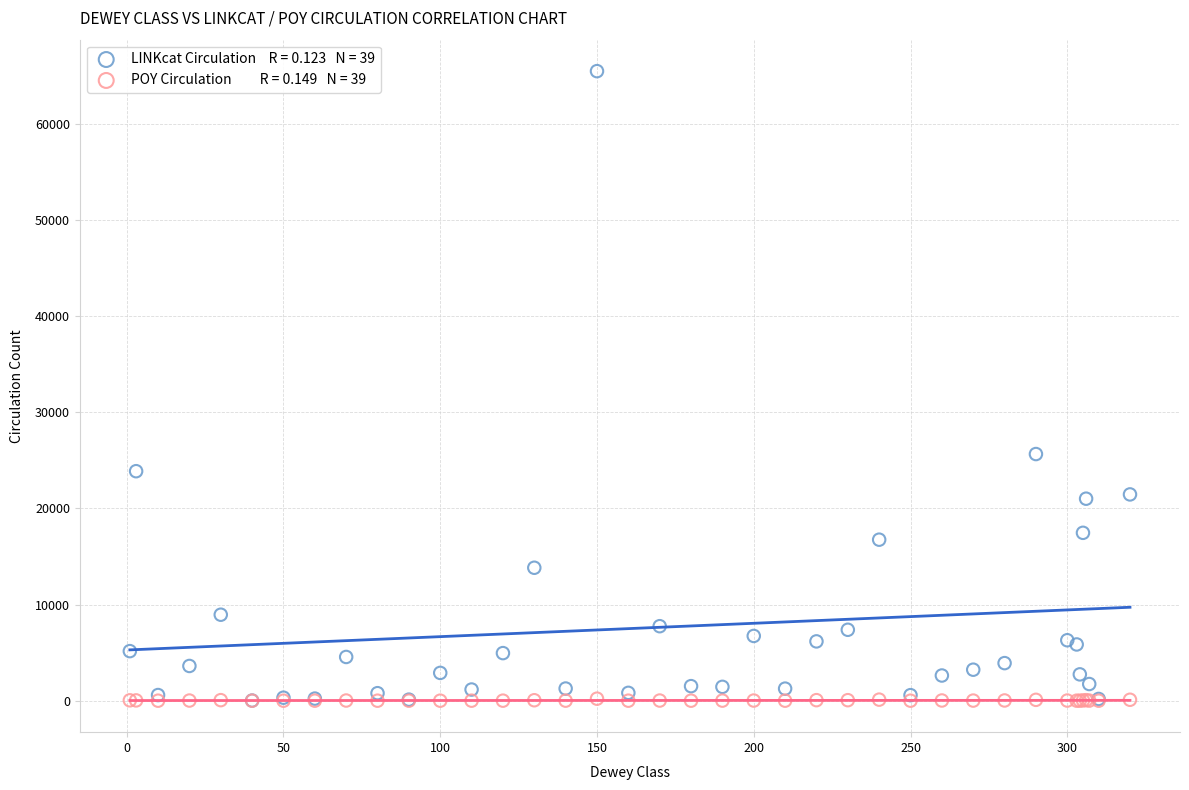

Across all series, what Y value is closest to 32725?

25642